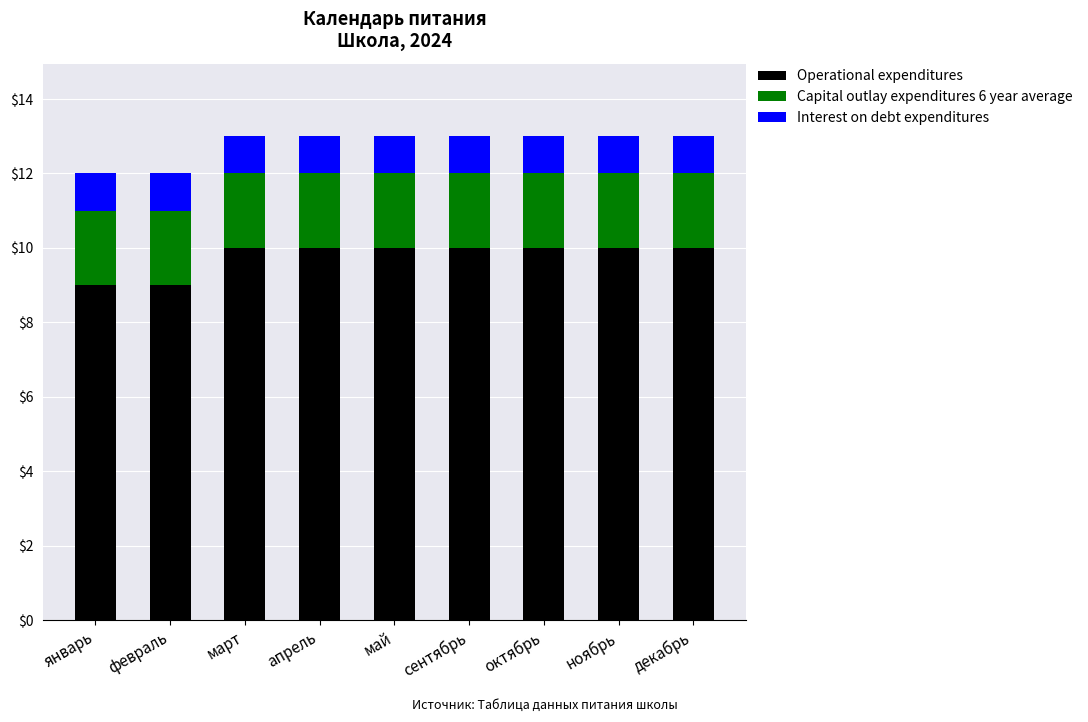

Does the chart contain any negative values?

No